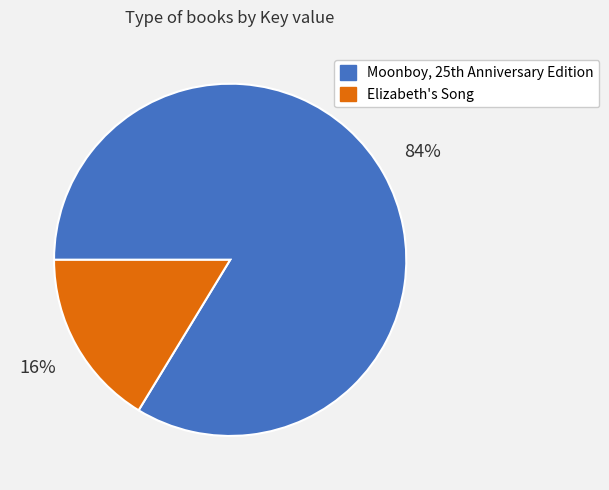

Is it true that Elizabeth's Song is 24% of the pie?

False